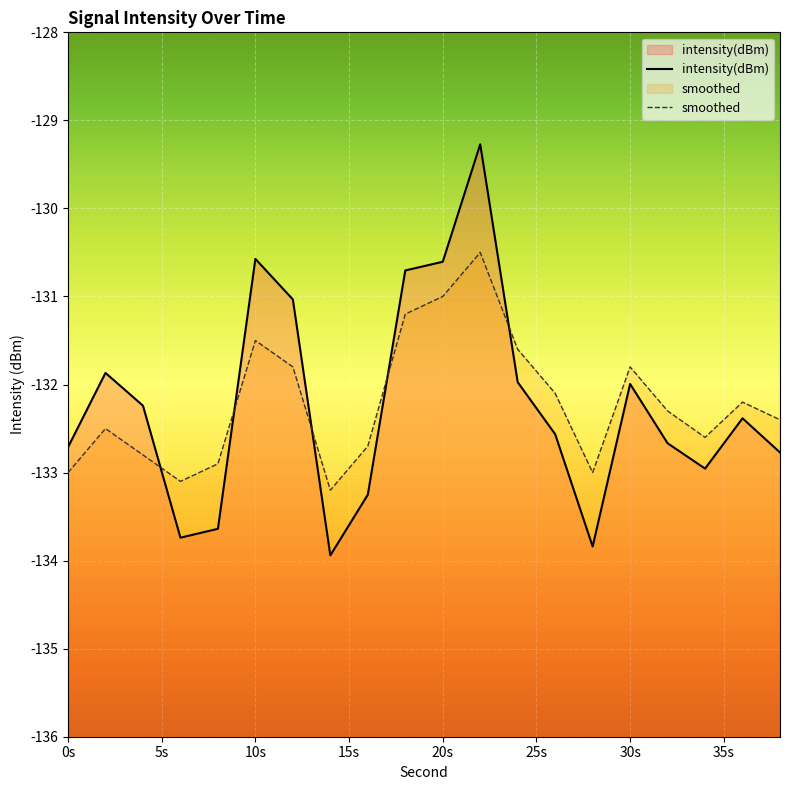

The intensity(dBm) series shows -46.5 at 0s. True or false?

False